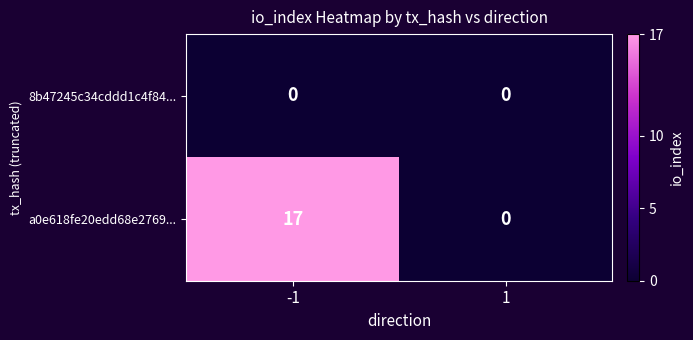

The value of 8b47245c34cddd1c4f84... at 1 is 0. True or false?

True